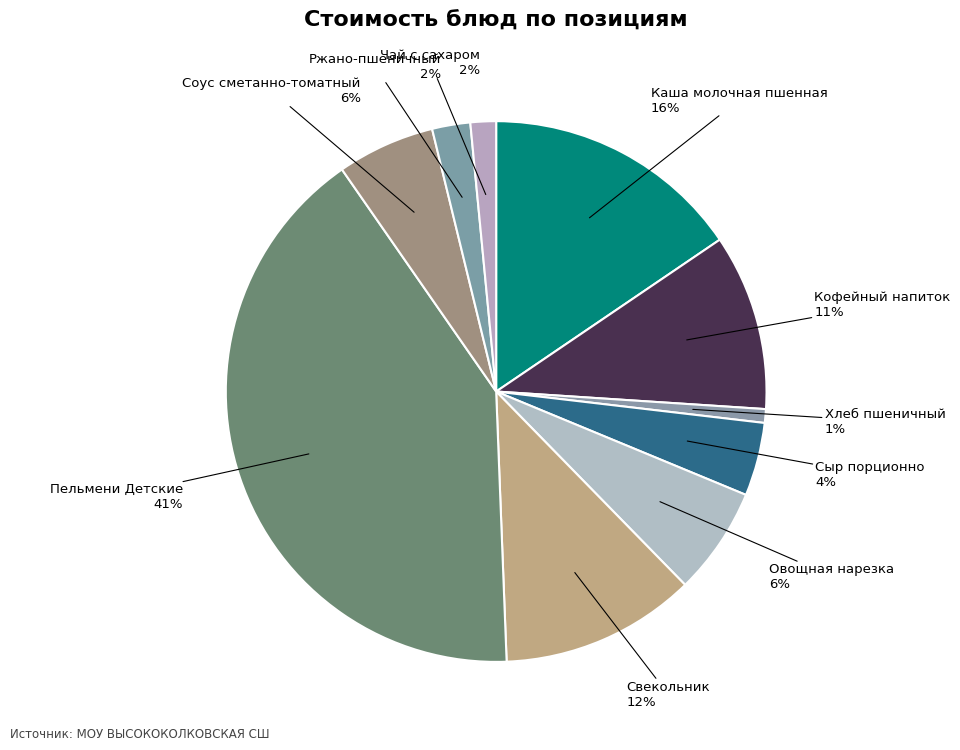

Which slice is the smallest?

Хлеб пшеничный